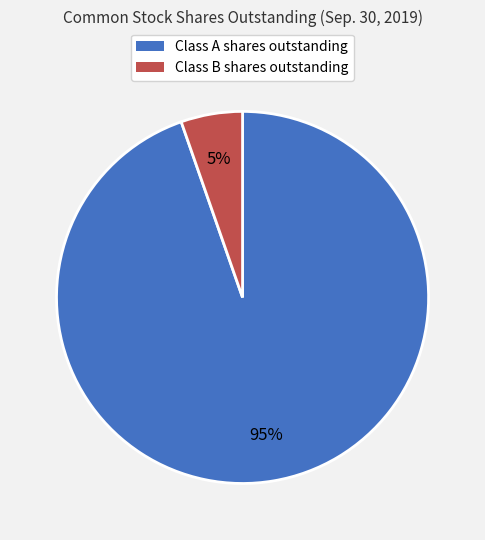

How many segments does this pie chart have?

2